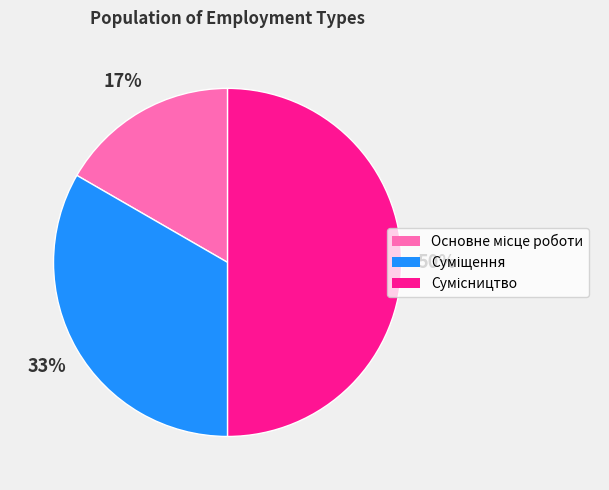

To the nearest percent, what is the average slice percentage?

33%